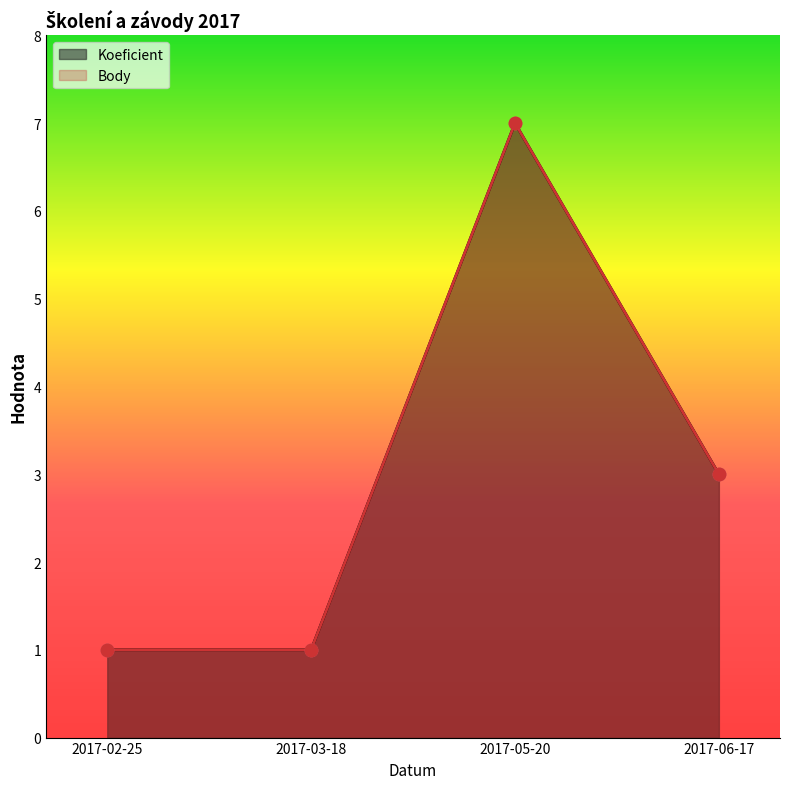

Which series has the largest Y range (max minus min)?

Koeficient